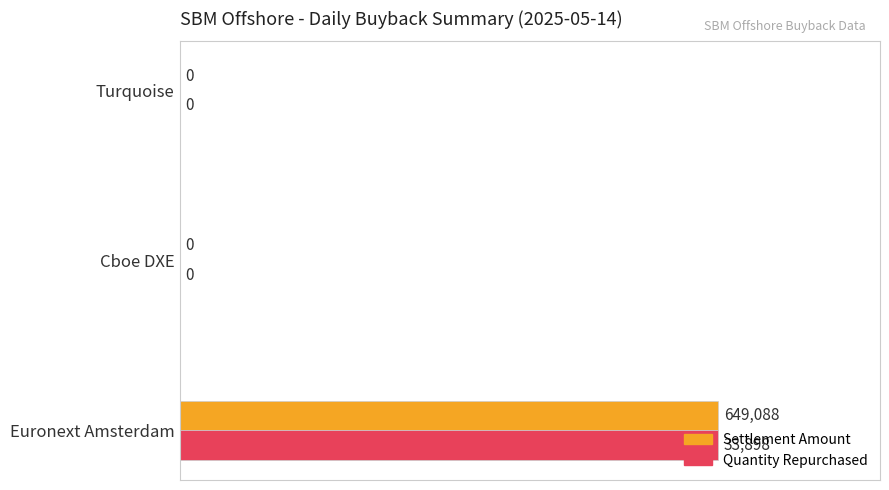

The Quantity Repurchased series shows 0 at Turquoise. True or false?

True